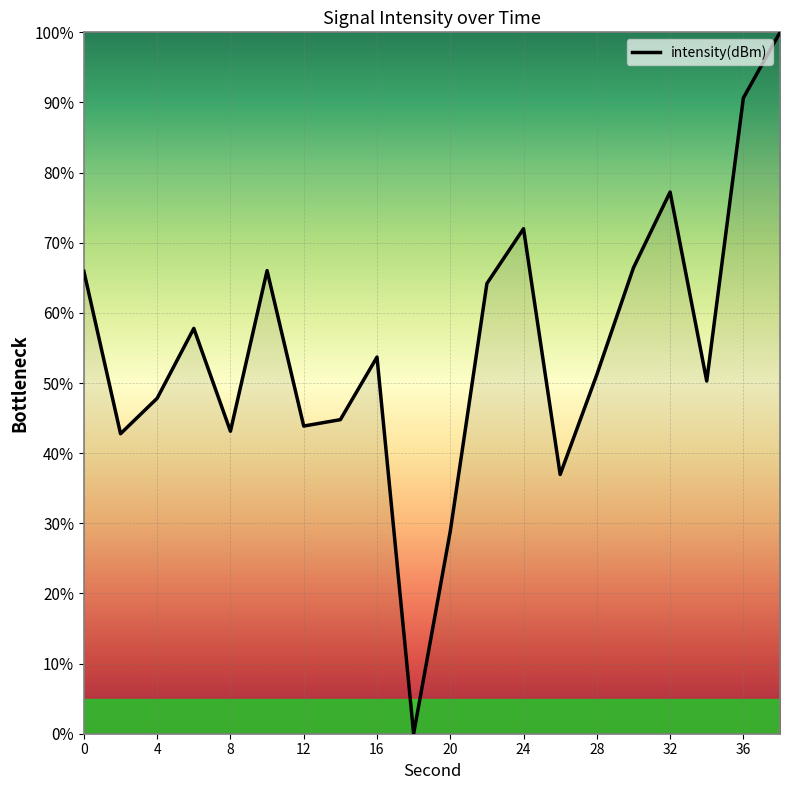

What is the maximum value shown in the chart?

100.0